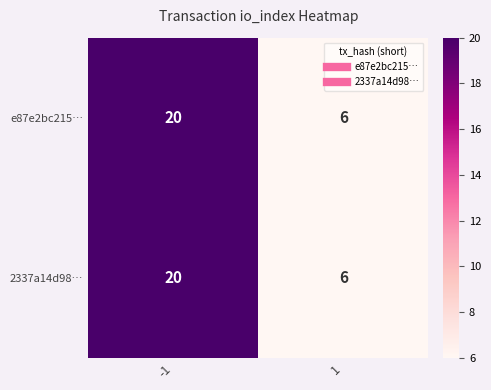

Is it true that e87e2bc215… equals 20 at -1?

True